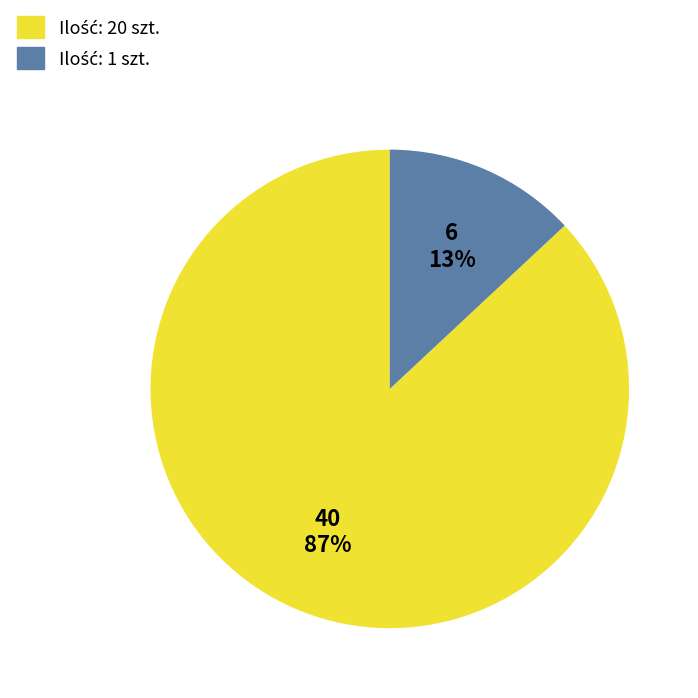

To the nearest percent, what is the difference between the largest and smallest slice percentages?

74%